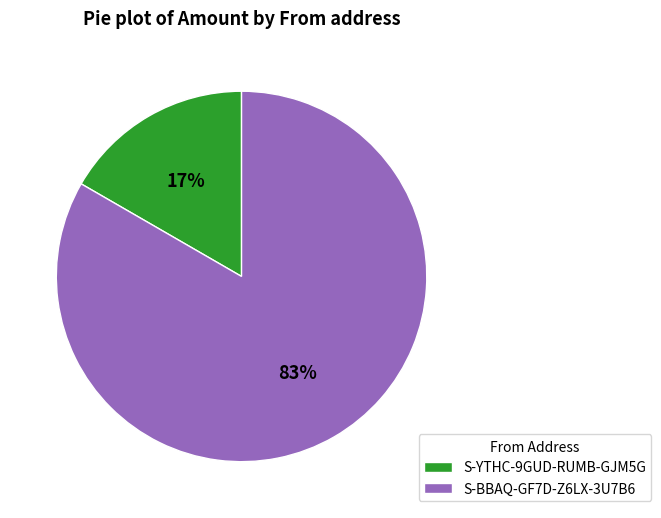

How many slices are in this pie chart?

2